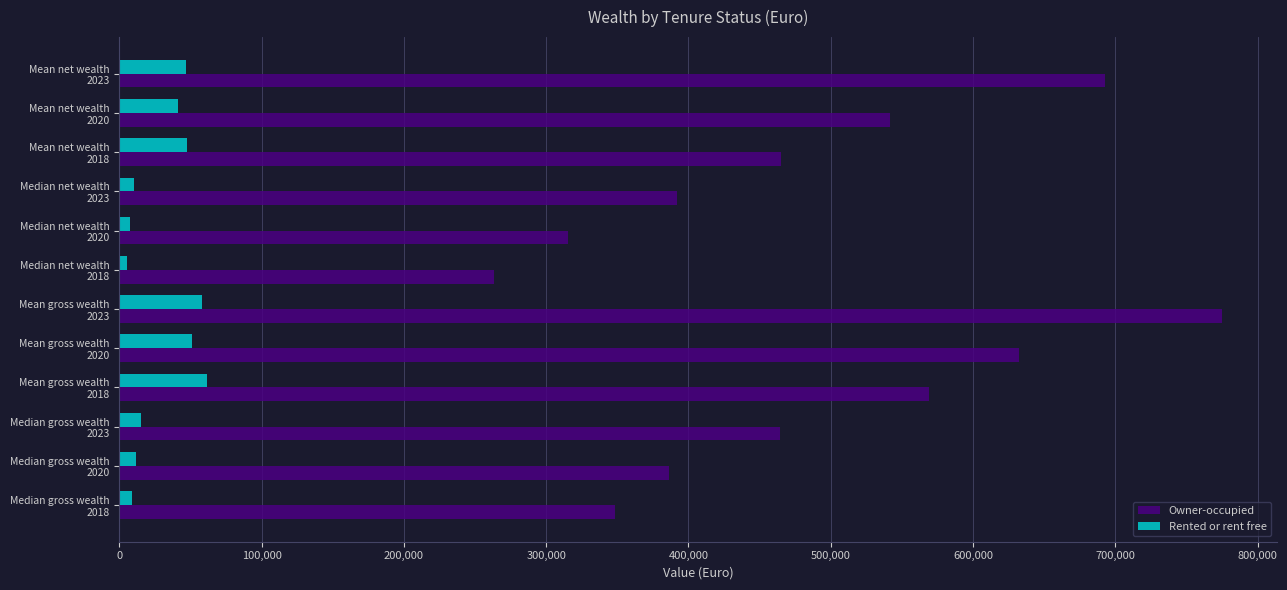

At how many categories does at least one series exceed 169925?

12